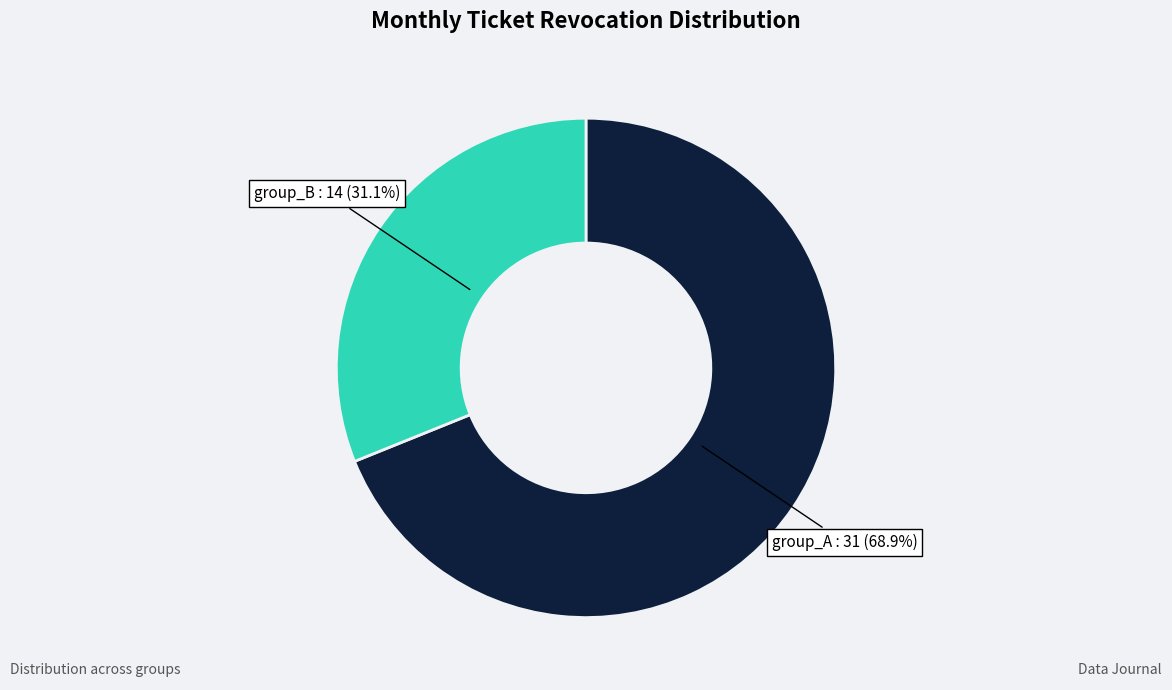

Is there any slice that represents more than half of the pie?

Yes